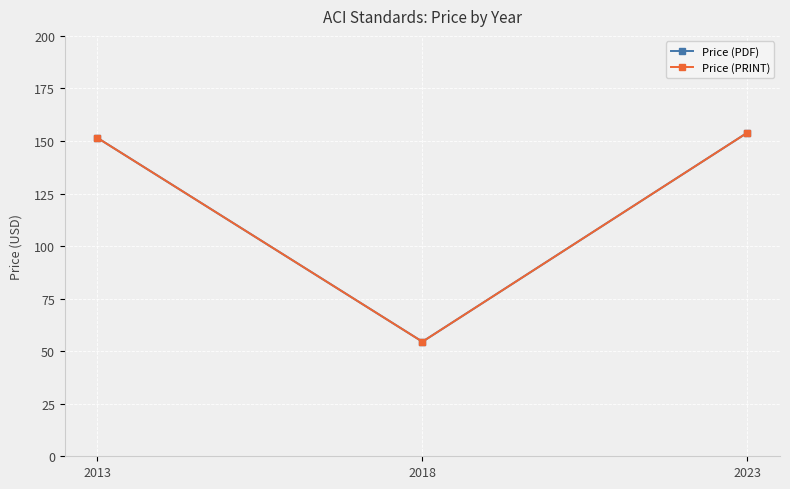

Reading left to right, what are all the values shown in this chart?

Price (PDF): 151.5	54.5	154.0
Price (PRINT): 151.5	54.5	154.0